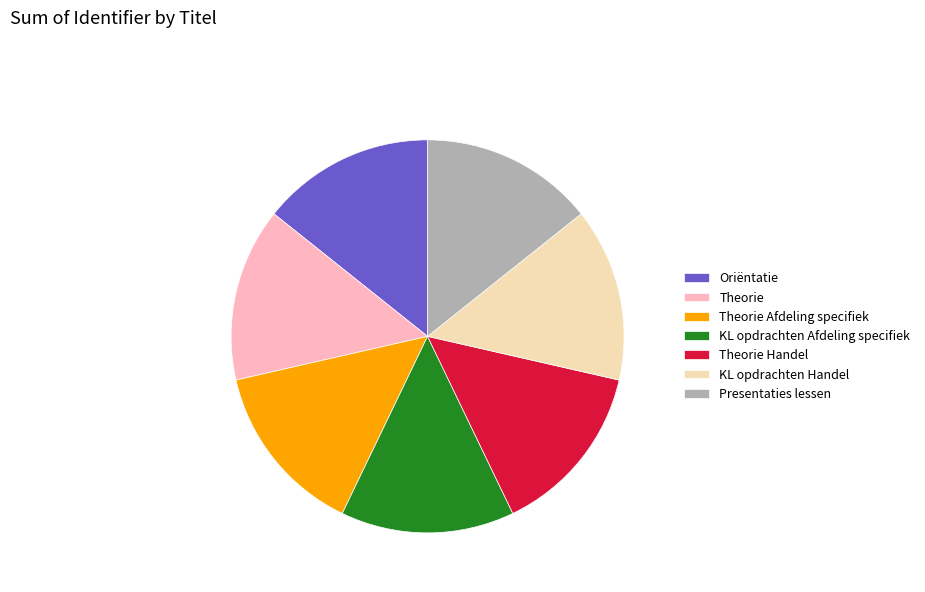

Is it true that Presentaties lessen is 27% of the pie?

False